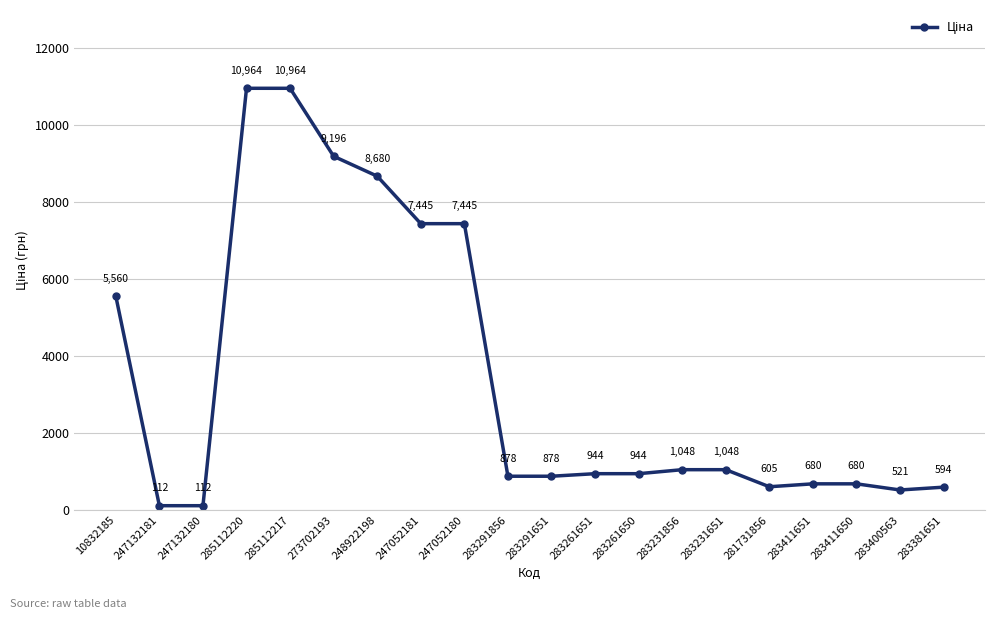

What position from the right is 281731856?

5